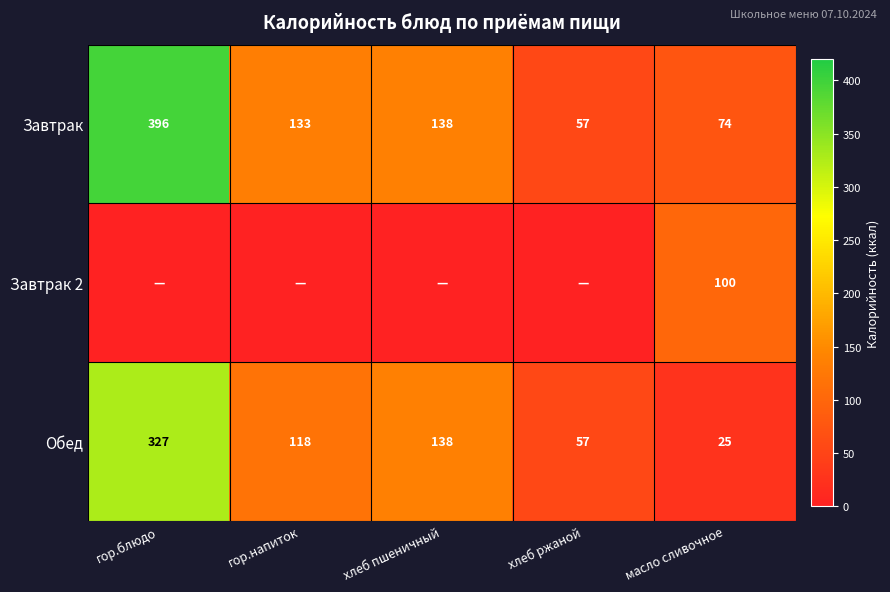

True or false: Обед has a value of 327 at гор.блюдо.

True